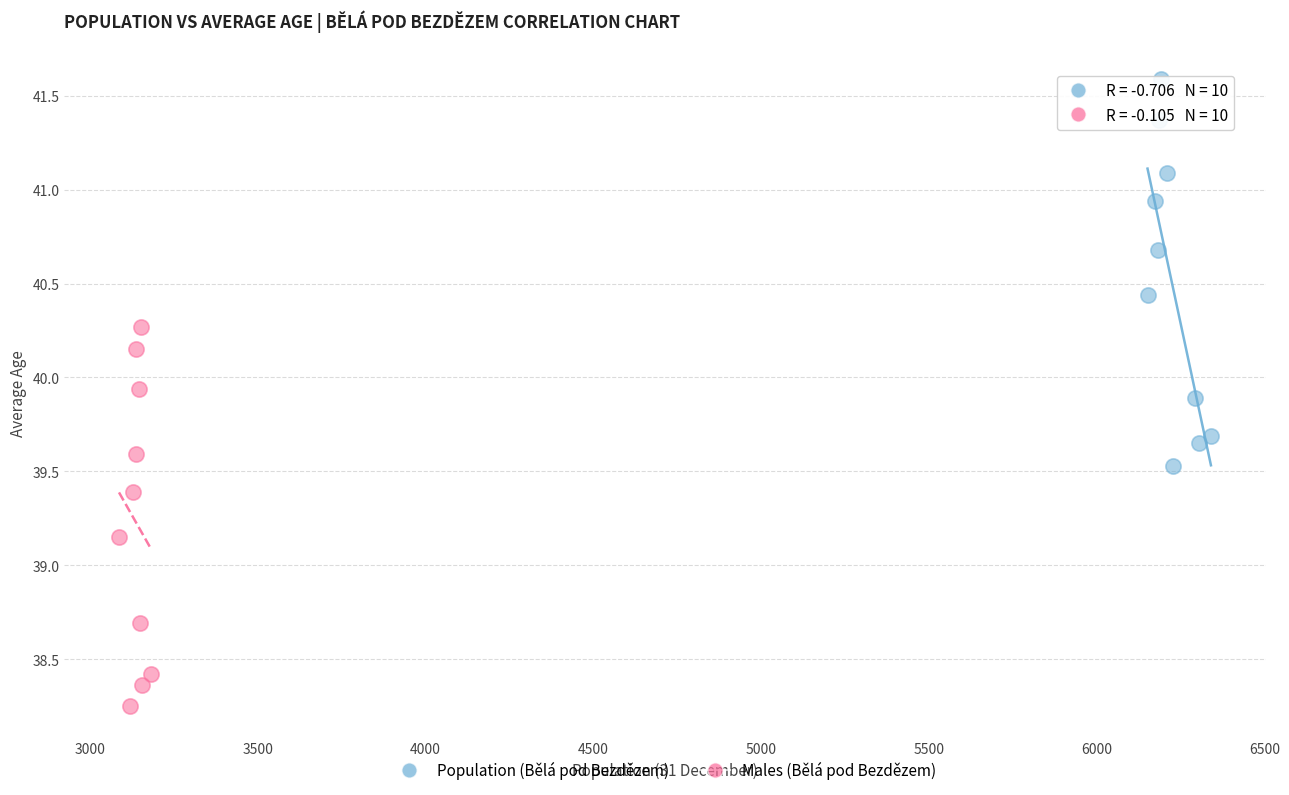

What are all the series names shown in the legend?

Population (Bělá pod Bezdězem), Males (Bělá pod Bezdězem)